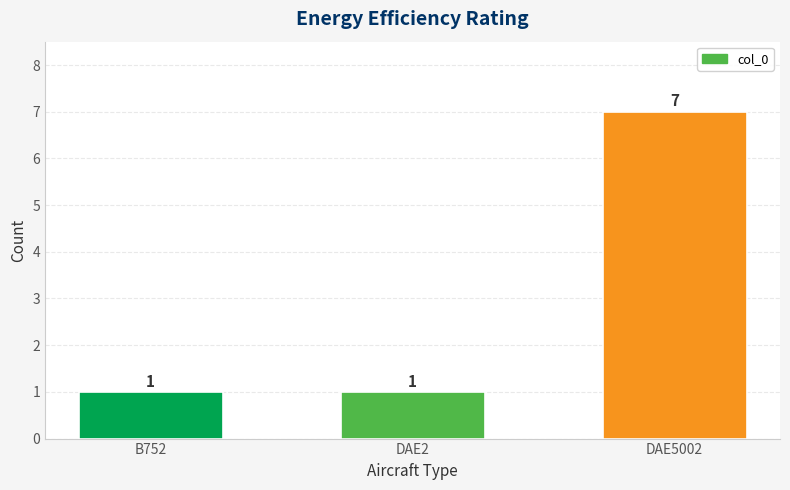

What is the sum of all values?

9